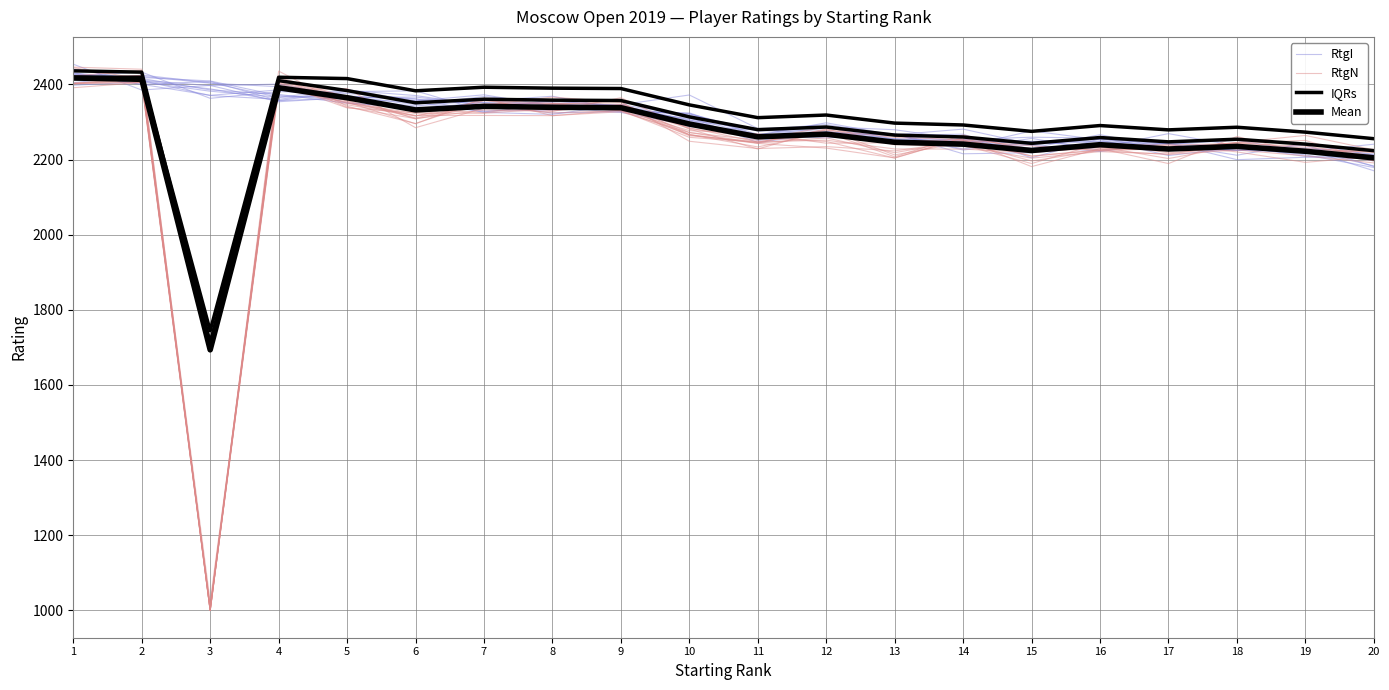

At which label is RtgI closest to 2302?

10